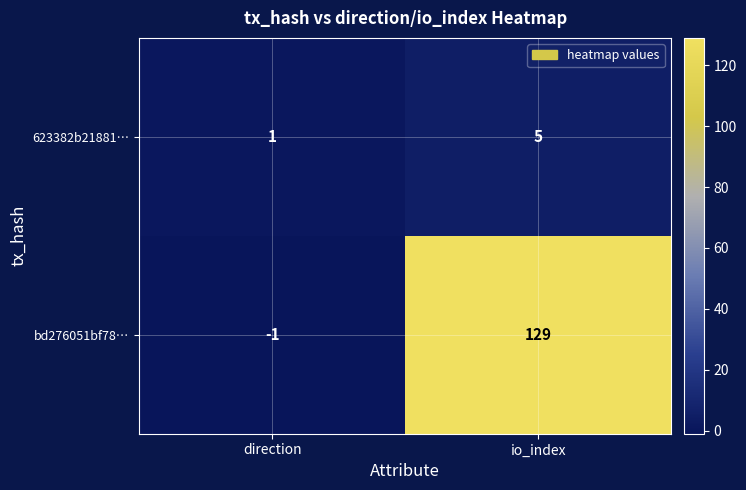

List the labels in order of bd276051bf78… value, largest first.

io_index, direction